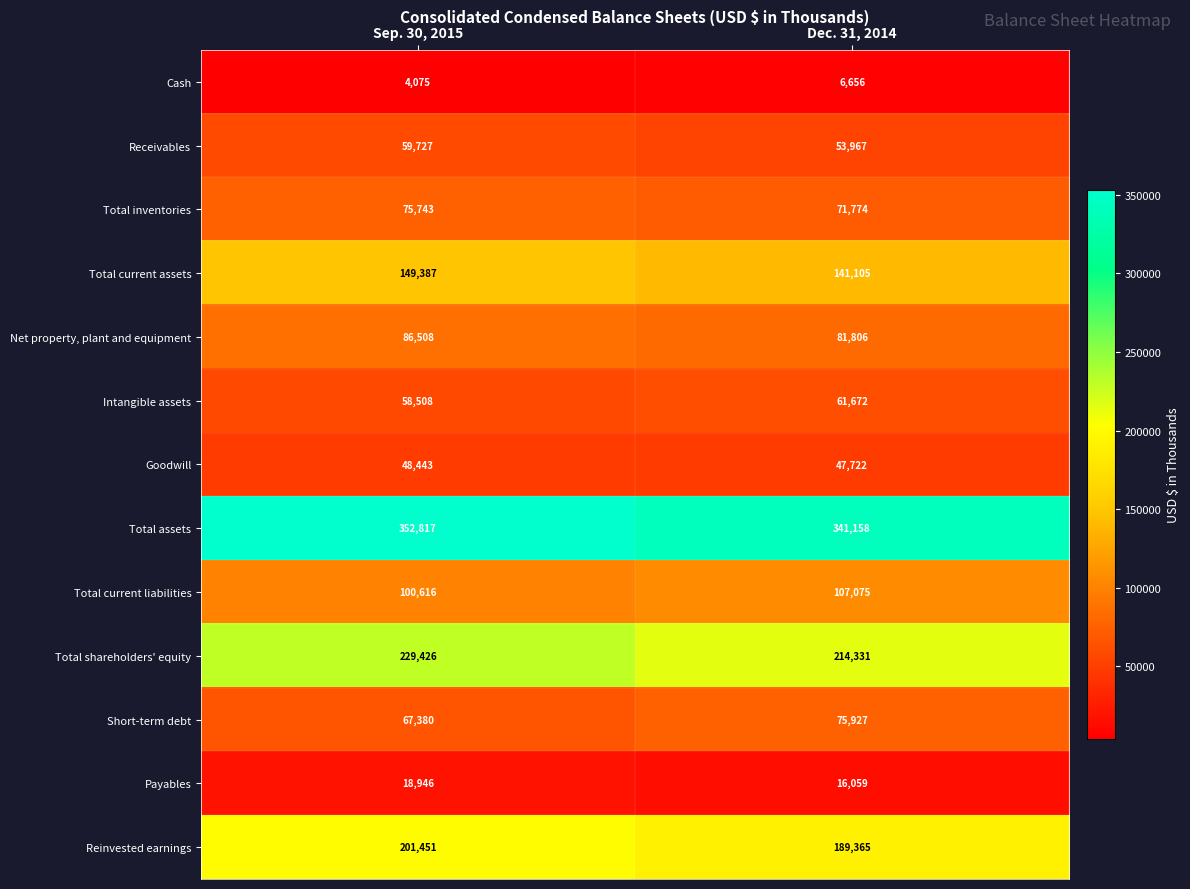

Count the number of categories in the chart.

2